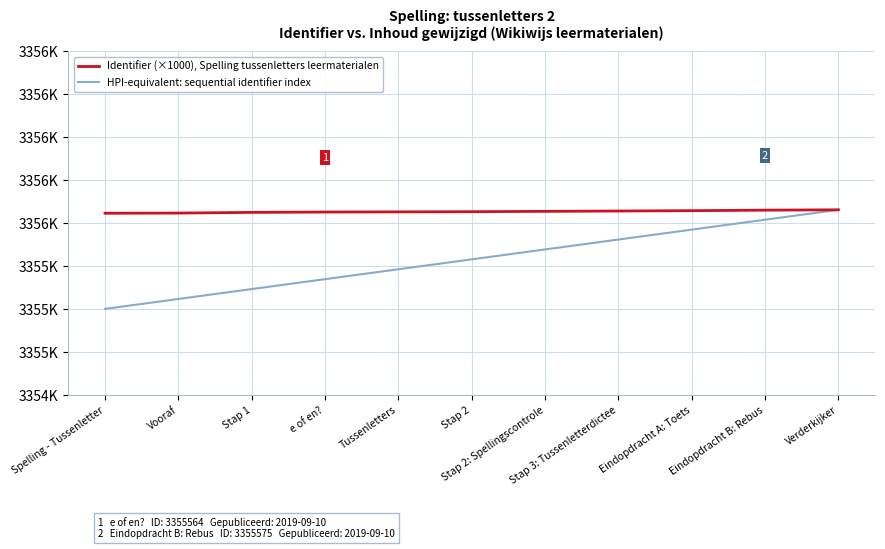

Between Vooraf and Tussenletters, which is larger?

Tussenletters